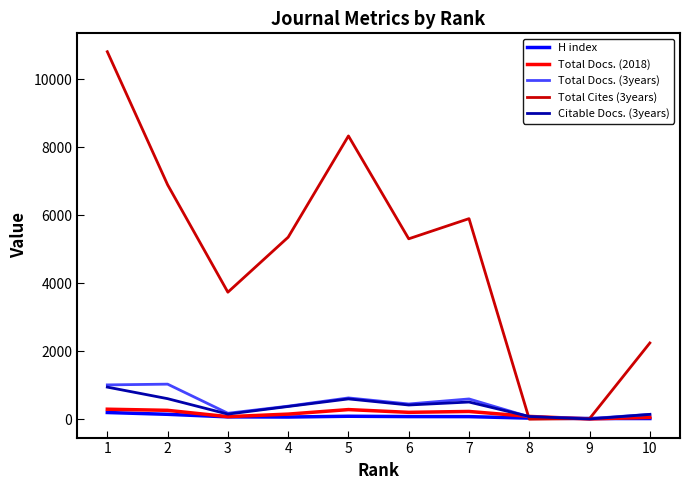

Is the value of Citable Docs. (3years) at 1 greater than the value of Total Docs. (3years) at 3?

Yes